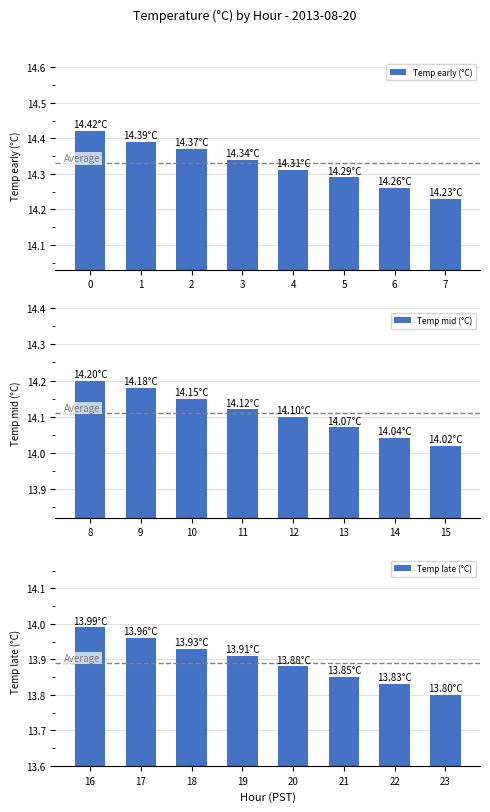

Is the value of Temp late (°C) at 2 greater than the value of Temp mid (°C) at 3?

No